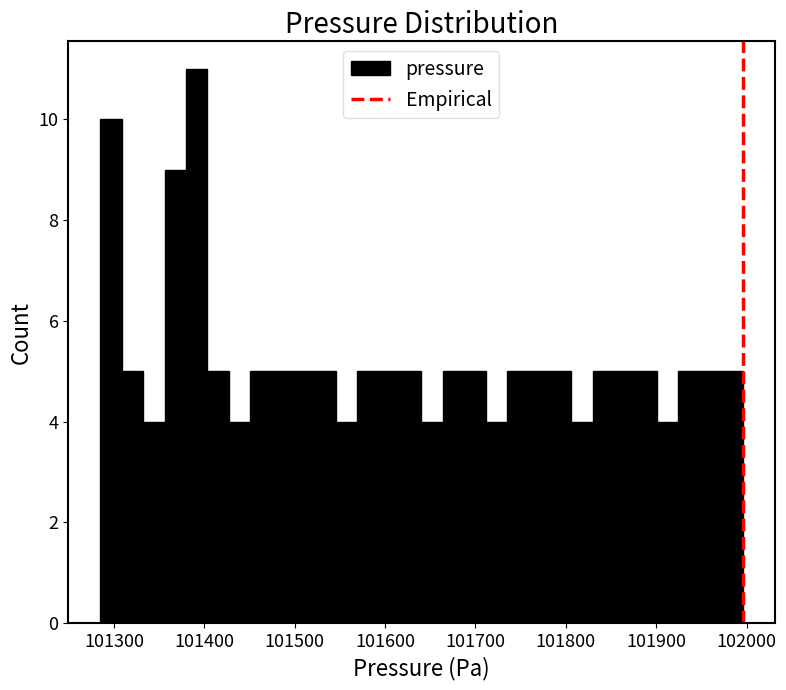

Read against the x-axis, roughly where is the centre of the tallest bar?

101390